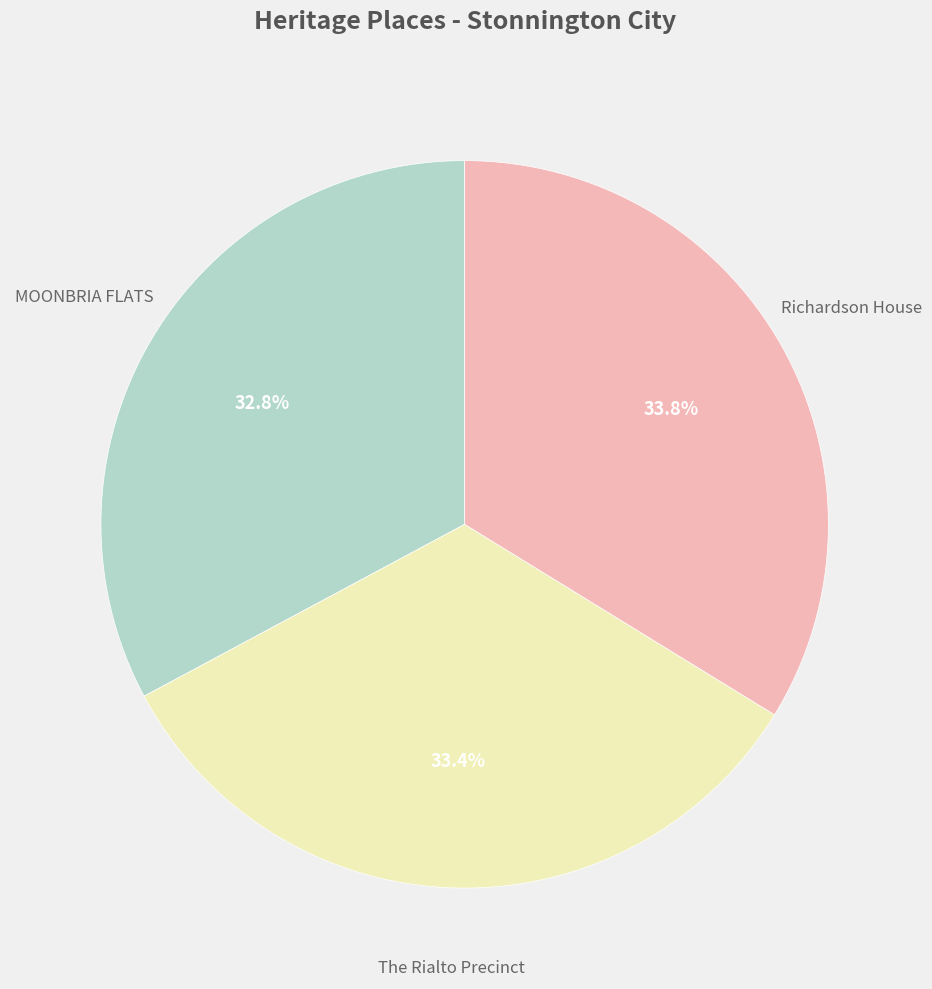

Is there a majority slice in this chart?

No